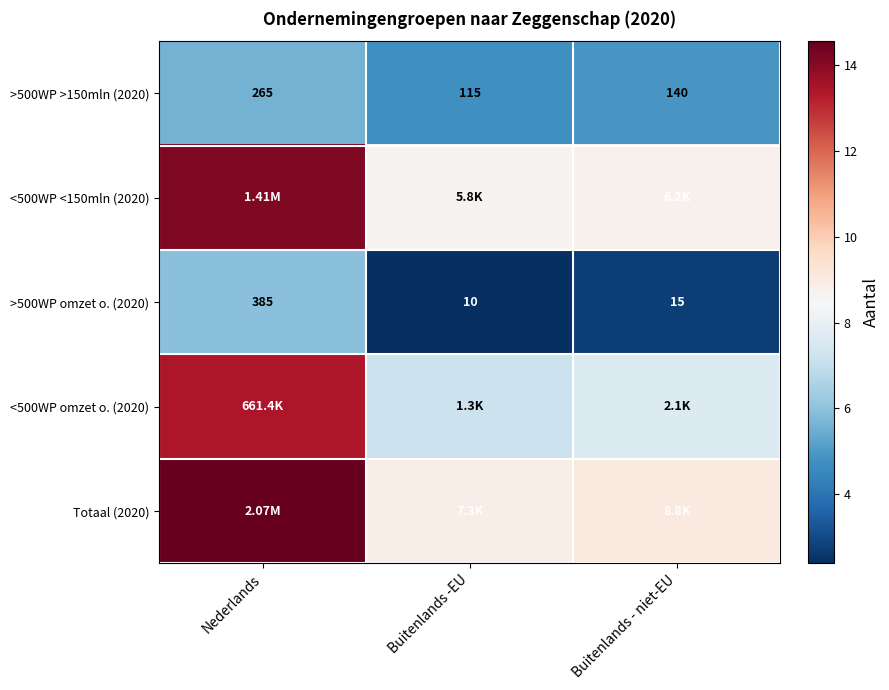

At which label does >500WP >150mln (2020) reach its peak?

Nederlands